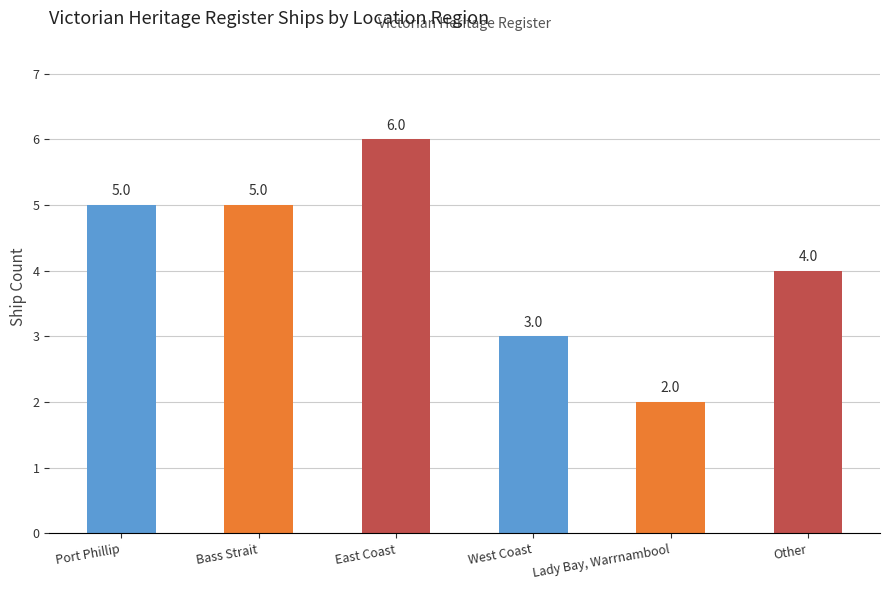

What is the sum of the values at East Coast and Lady Bay, Warrnambool?

8